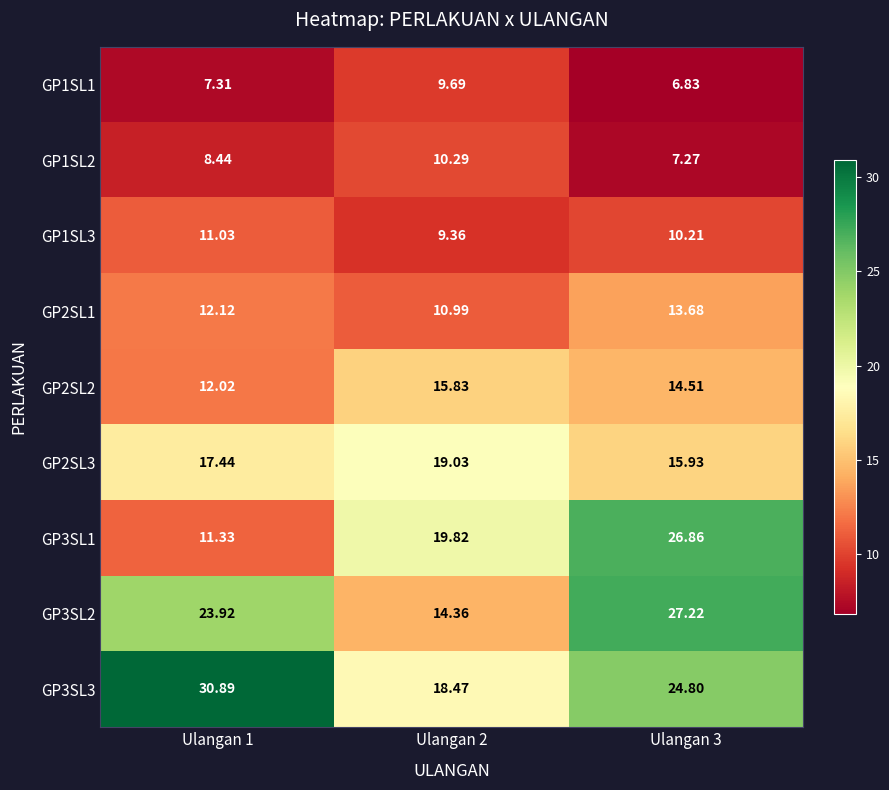

Which series has the largest range (max minus min)?

GP3SL1